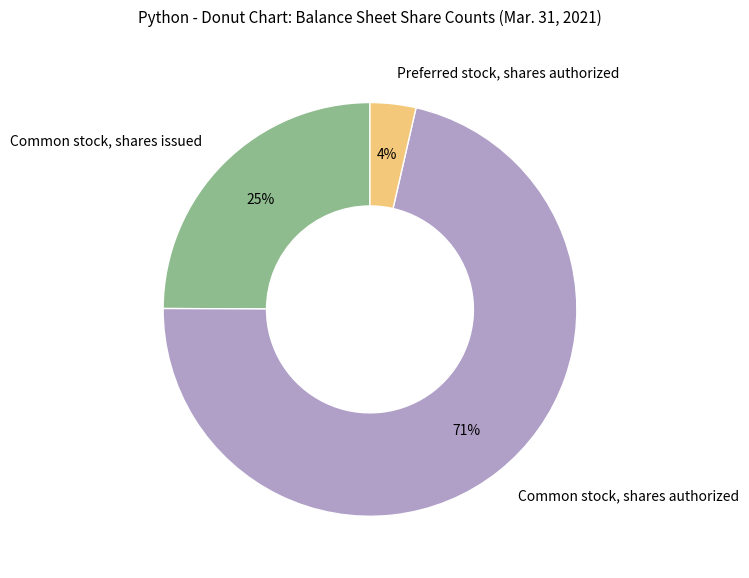

Is the sum of Common stock, shares authorized and Common stock, shares issued greater than half?

Yes